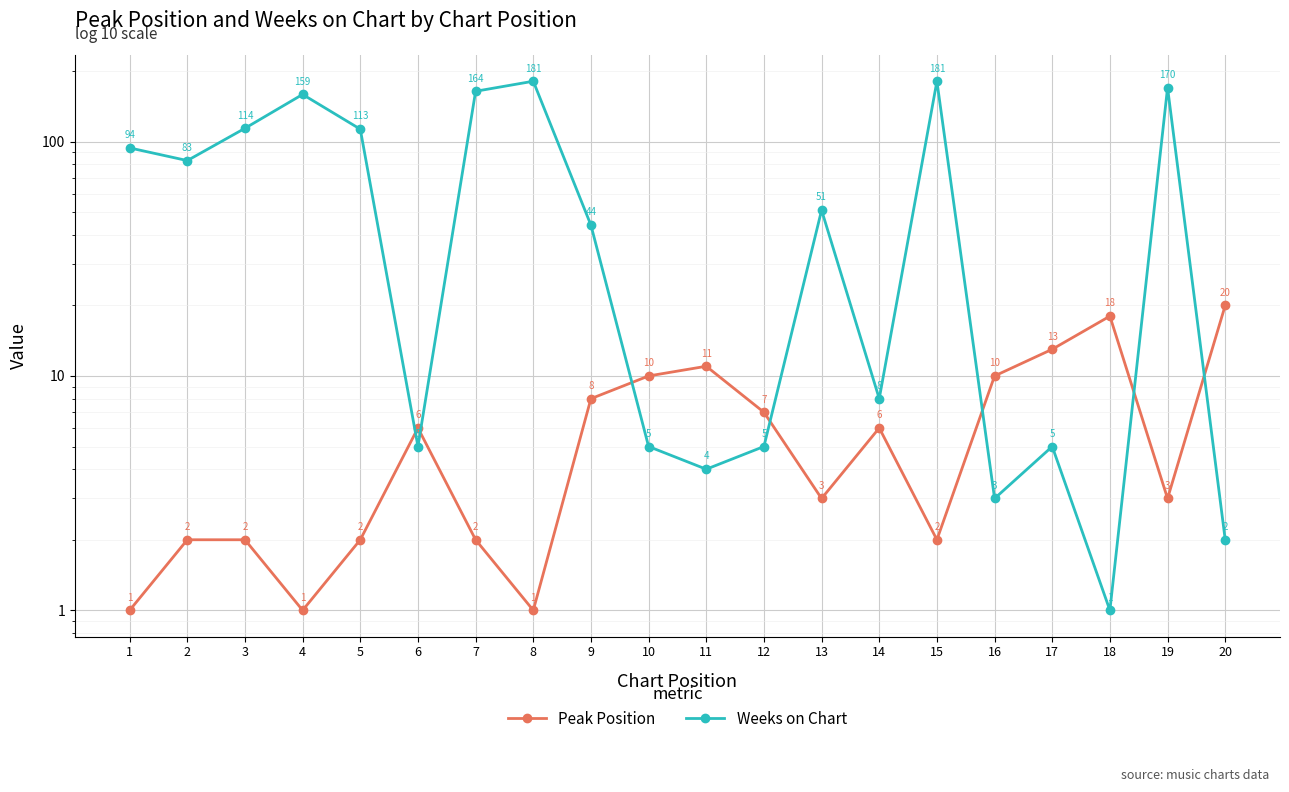

The value of Weeks on Chart at 13 is 51. True or false?

True